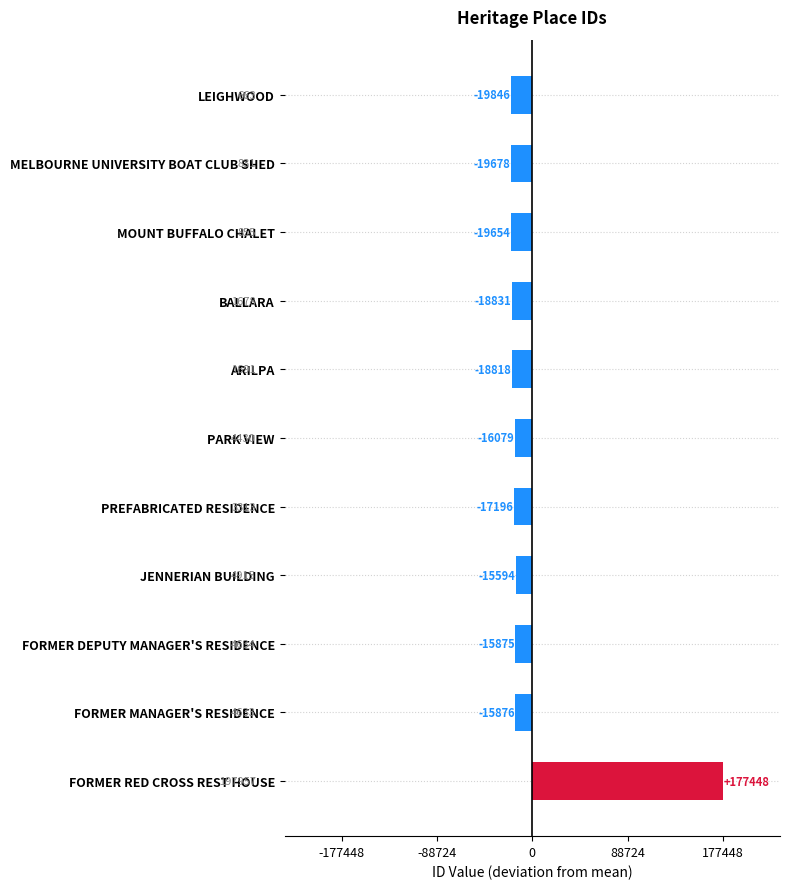

Is it true that the value at JENNERIAN BUILDING is -15594.1?

True